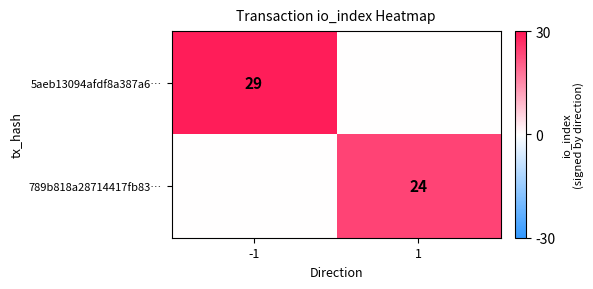

Between 1 and -1, which is larger?

-1